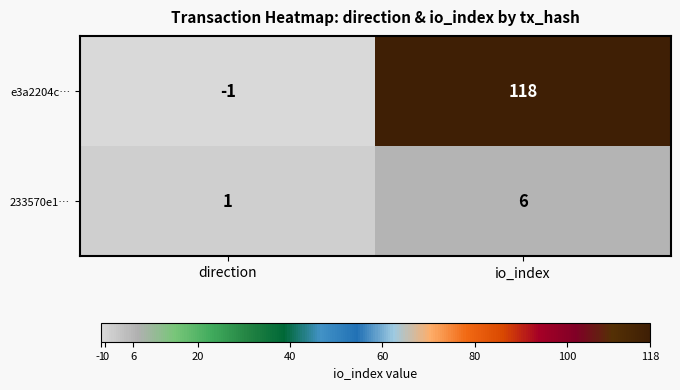

Reading left to right, extract all data points from this chart.

e3a2204c…: -1	118
233570e1…: 1	6